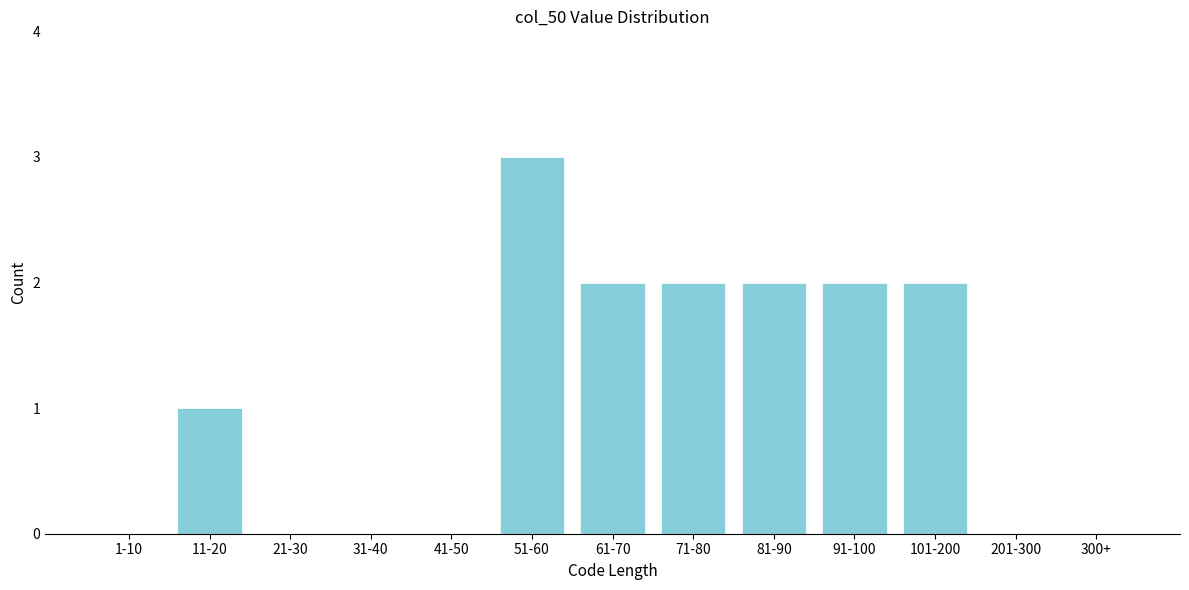

Reading left to right, transcribe all the data shown in this chart.

1-10=0	11-20=1	21-30=0	31-40=0	41-50=0	51-60=3	61-70=2	71-80=2	81-90=2	91-100=2	101-200=2	201-300=0	300+=0